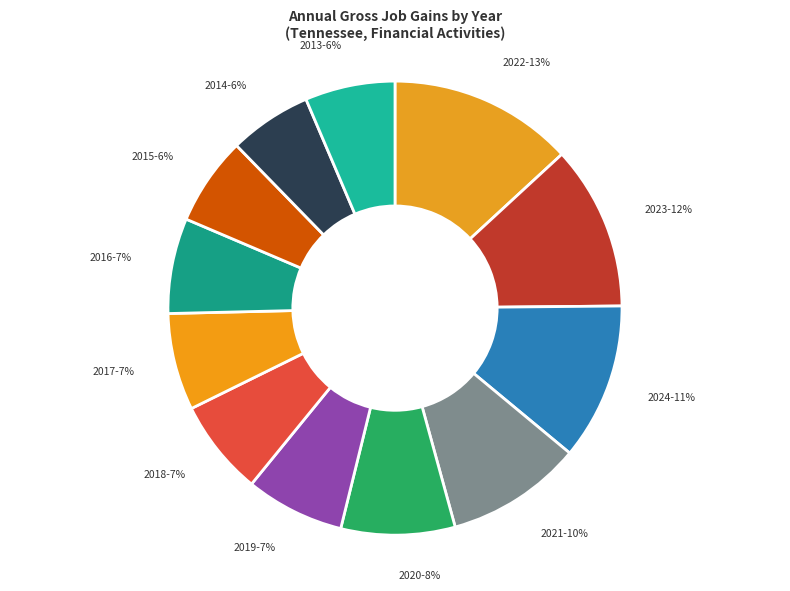

Rank the categories by value from lowest to highest.

2014, 2015, 2013, 2016, 2018, 2017, 2019, 2020, 2021, 2024, 2023, 2022